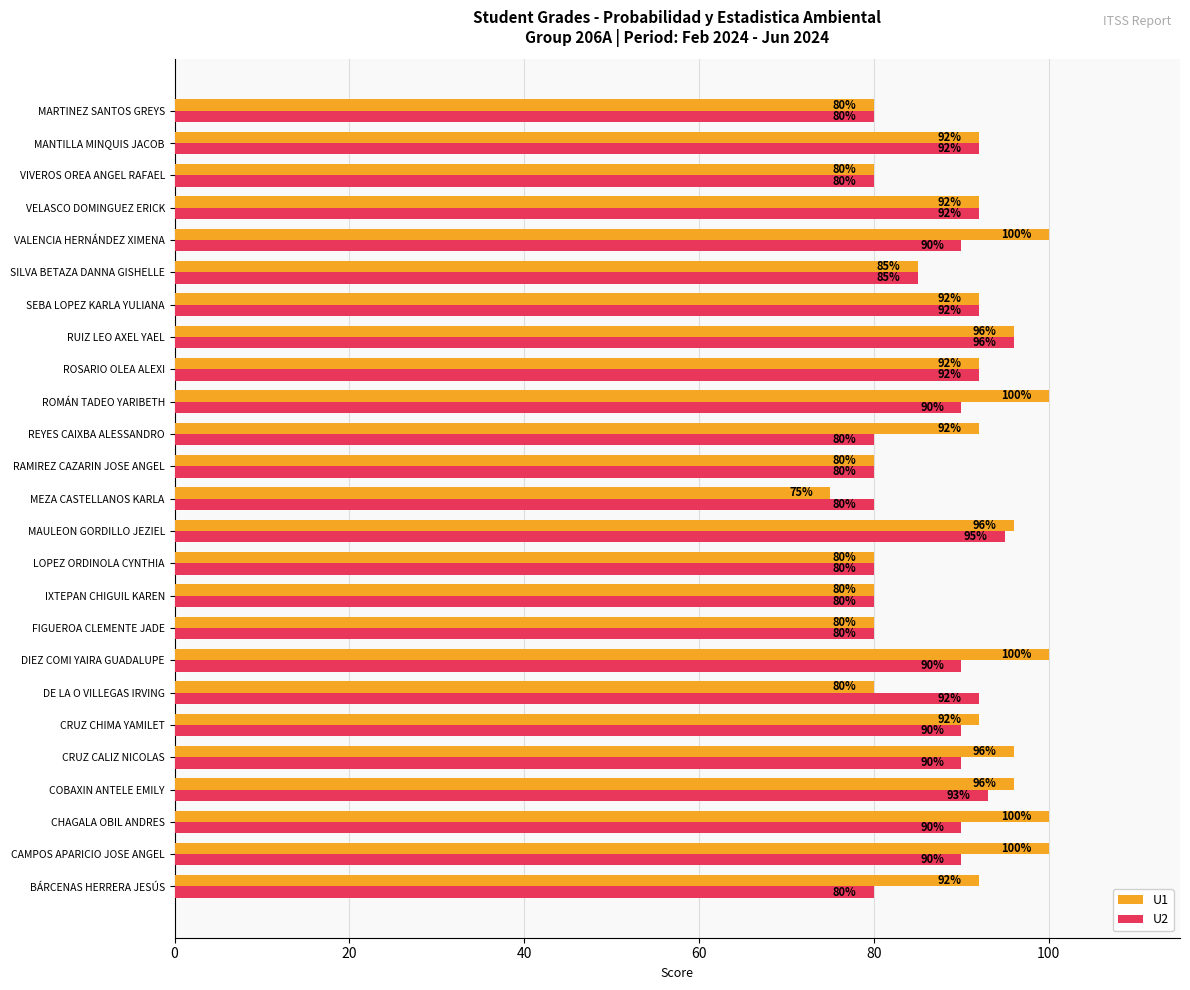

What are all the series names shown in the legend?

U1, U2